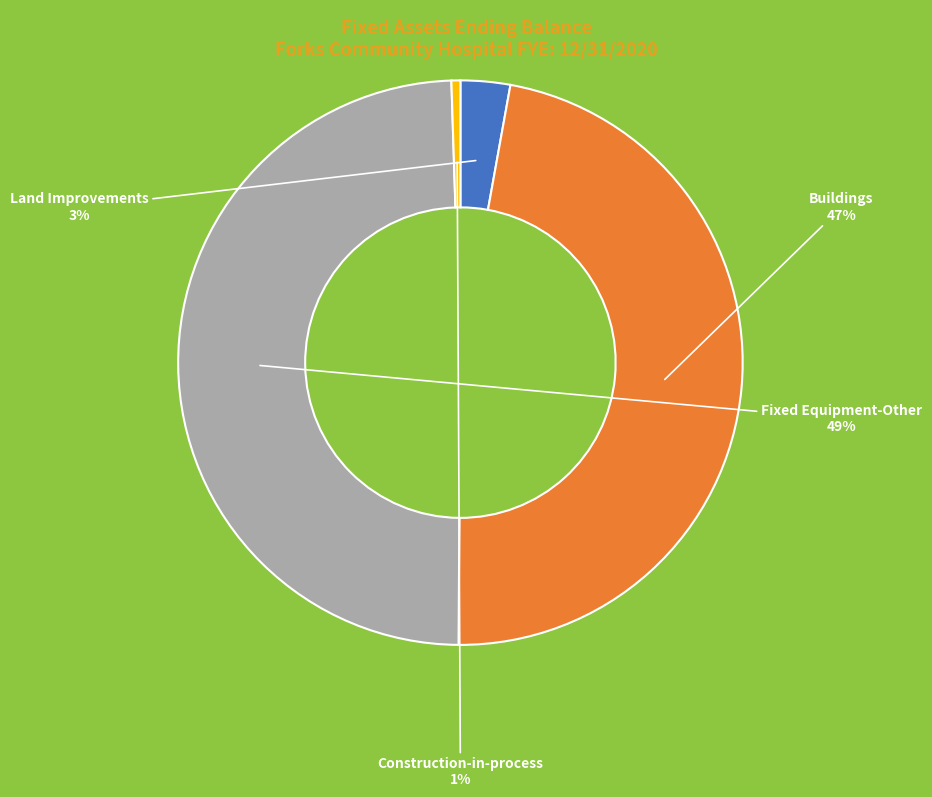

Do Construction-in-process and Land Improvements together represent more than half of the pie?

No